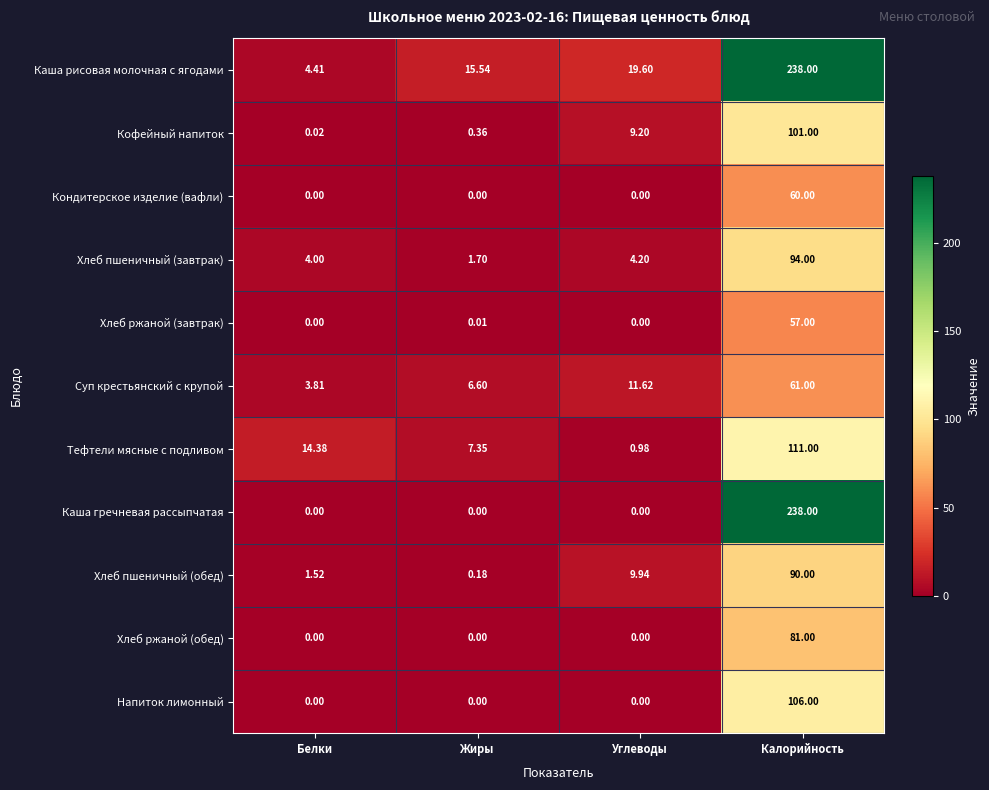

At which category is the sum across all series the highest?

Калорийность